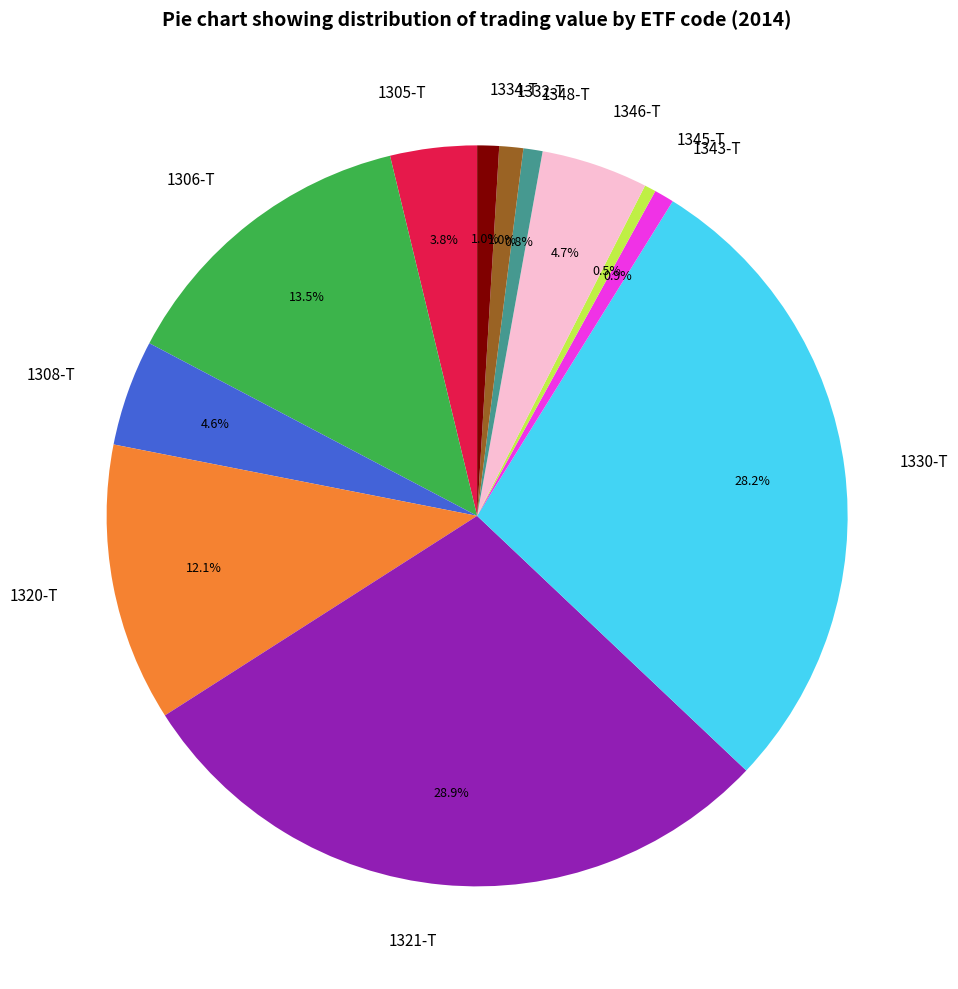

Count the number of slices in the pie.

12